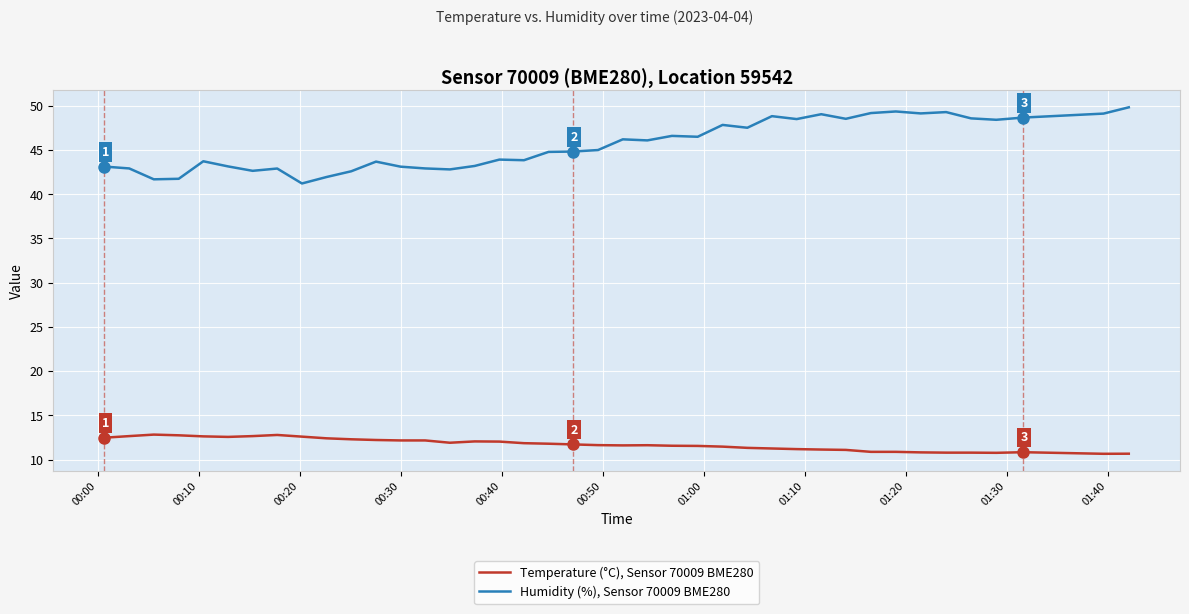

What is the smallest value displayed?

10.7